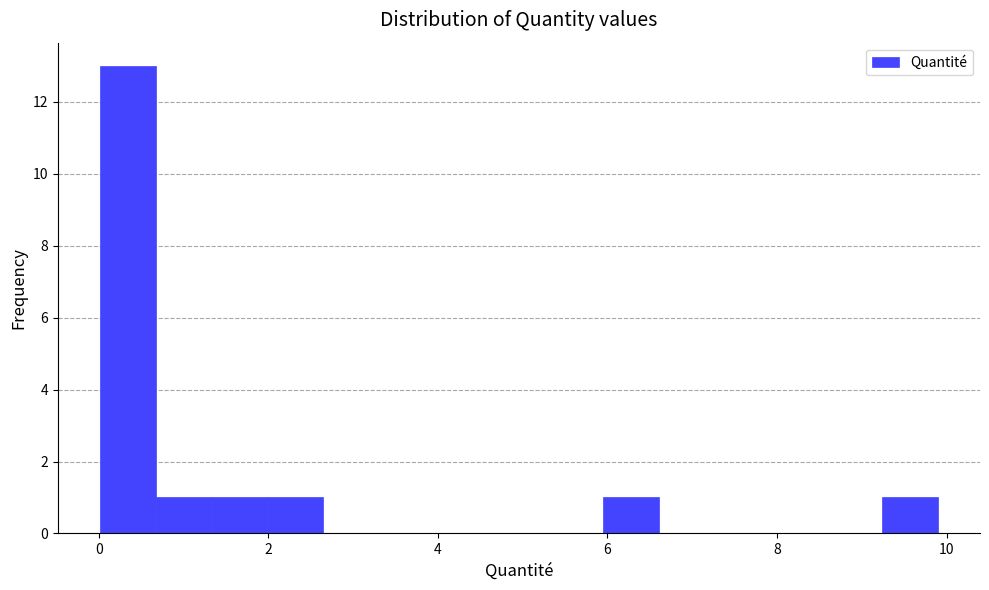

Around what value on the x-axis is the tallest bar? Give the approximate position of its centre, as read against the axis.

0.4